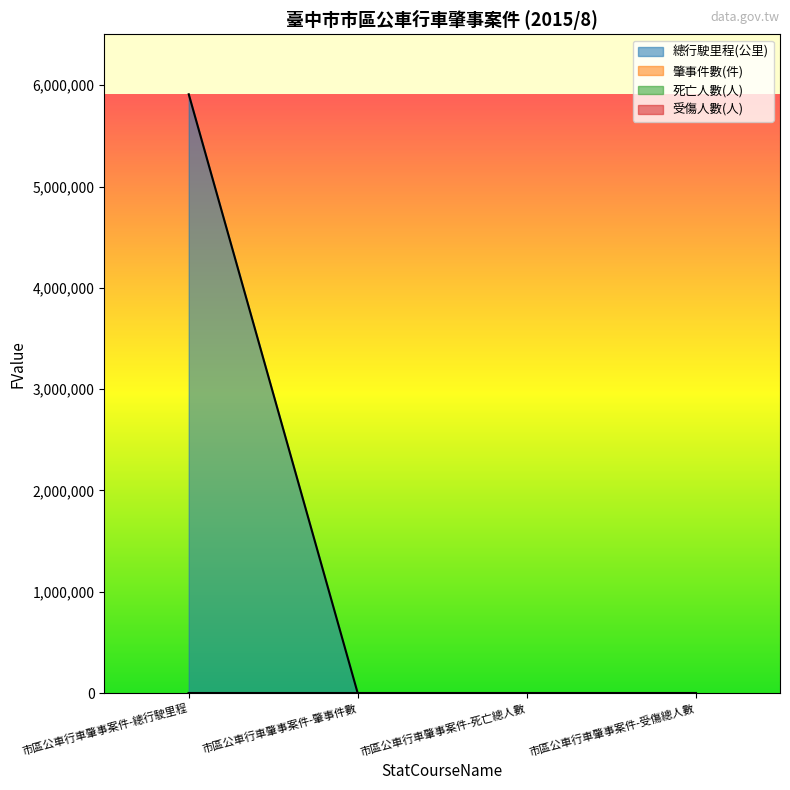

What is the average value of the 肇事件數(件) series?

18